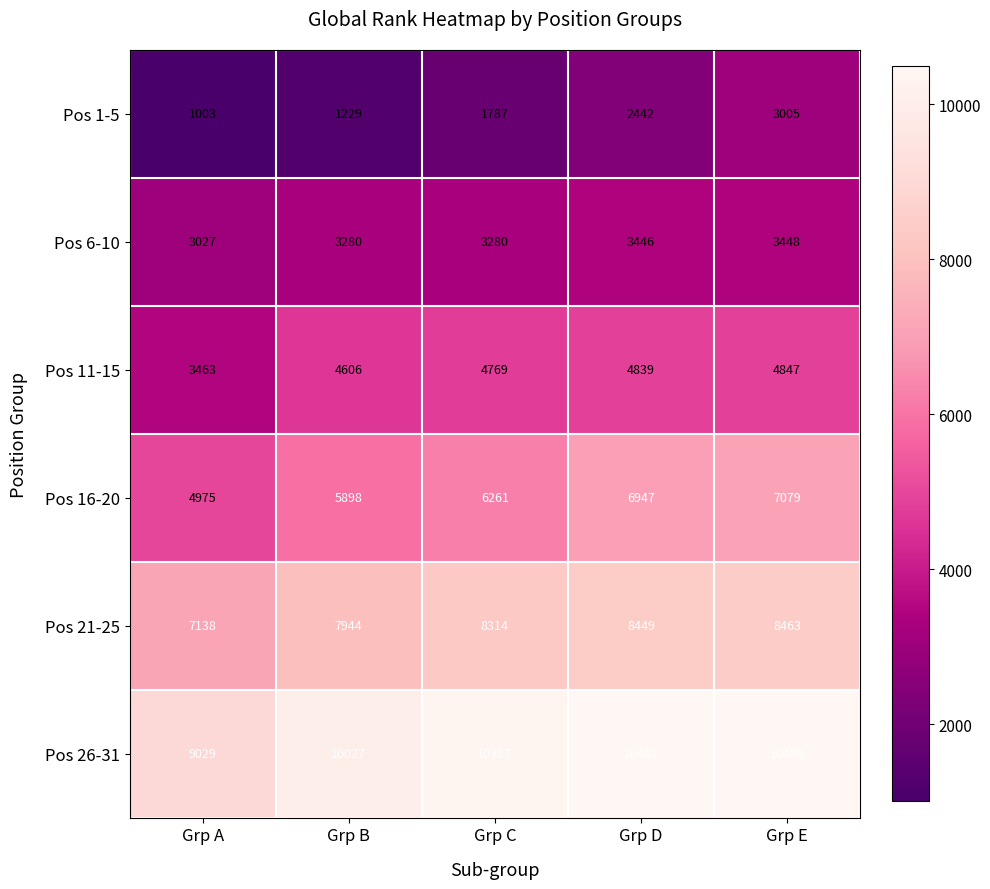

True or false: Pos 21-25 has a value of 7138 at Grp A.

True